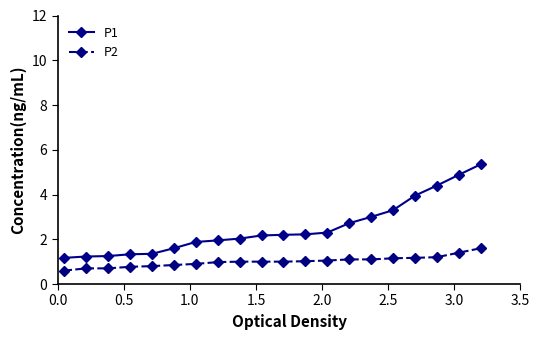

What is the value of the P1 point at the 15th from the left?

3.0